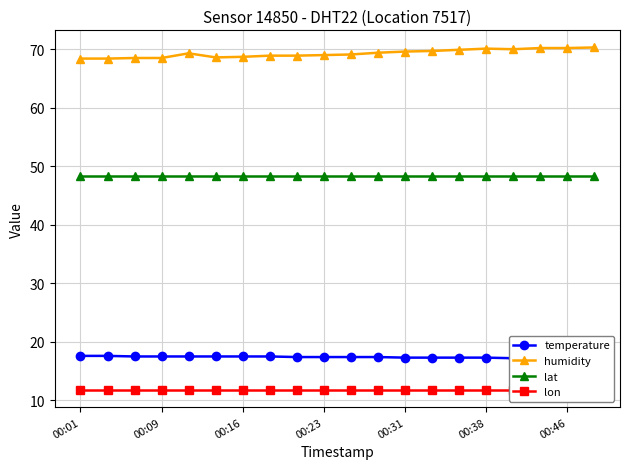

The value of lat at 00:31 is 48.4. True or false?

True